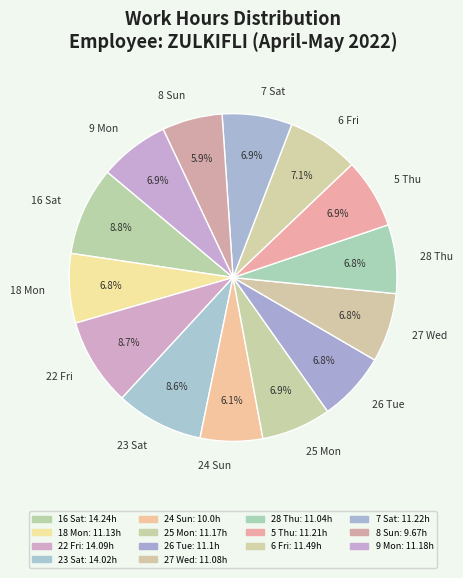

What percentage do 24 Sun and 22 Fri together represent?

14.8%